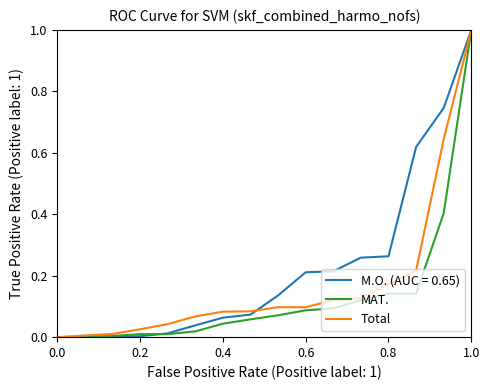

What is the highest value of the Total series?

1.0